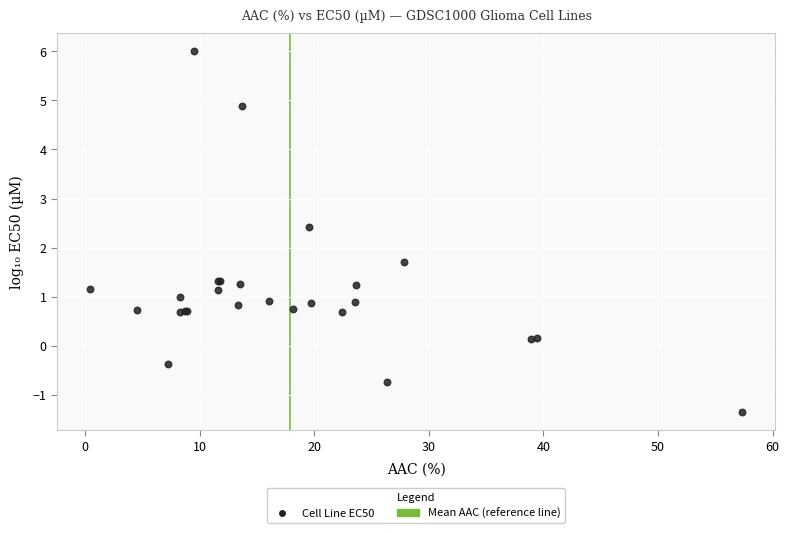

What Y value in the scatter plot is closest to 2?

1.7